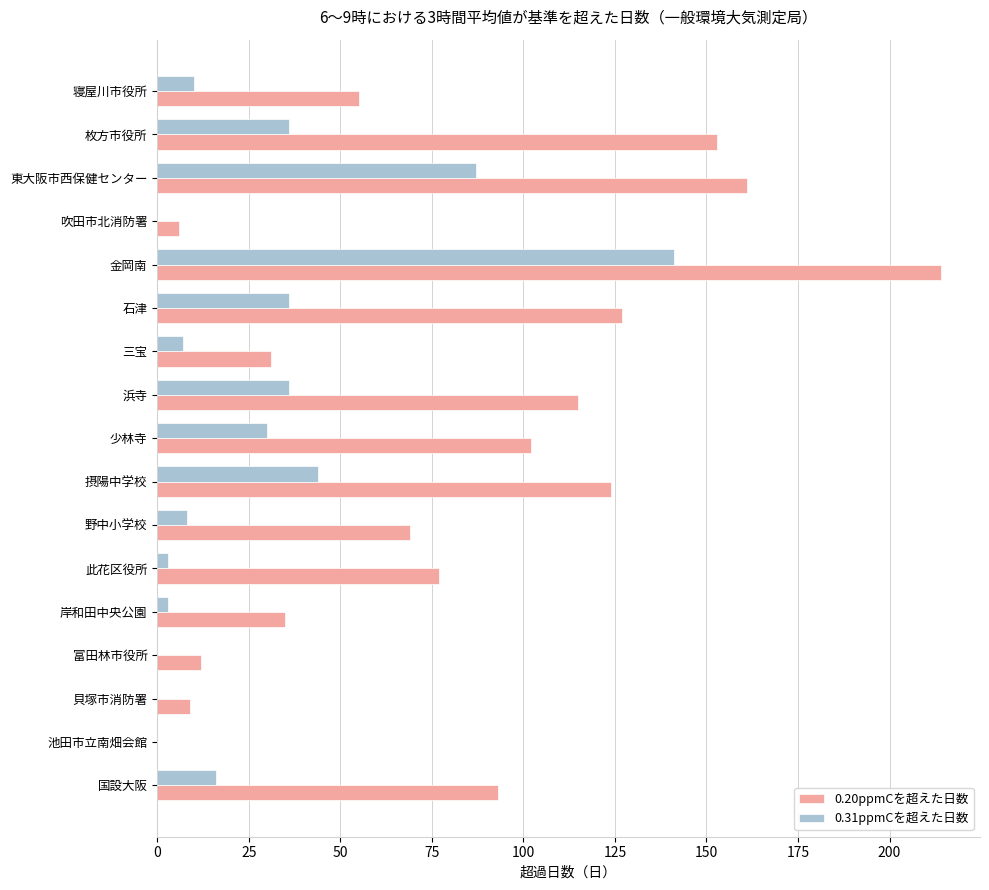

True or false: 0.20ppmCを超えた日数 has a value of 180 at 摂陽中学校.

False